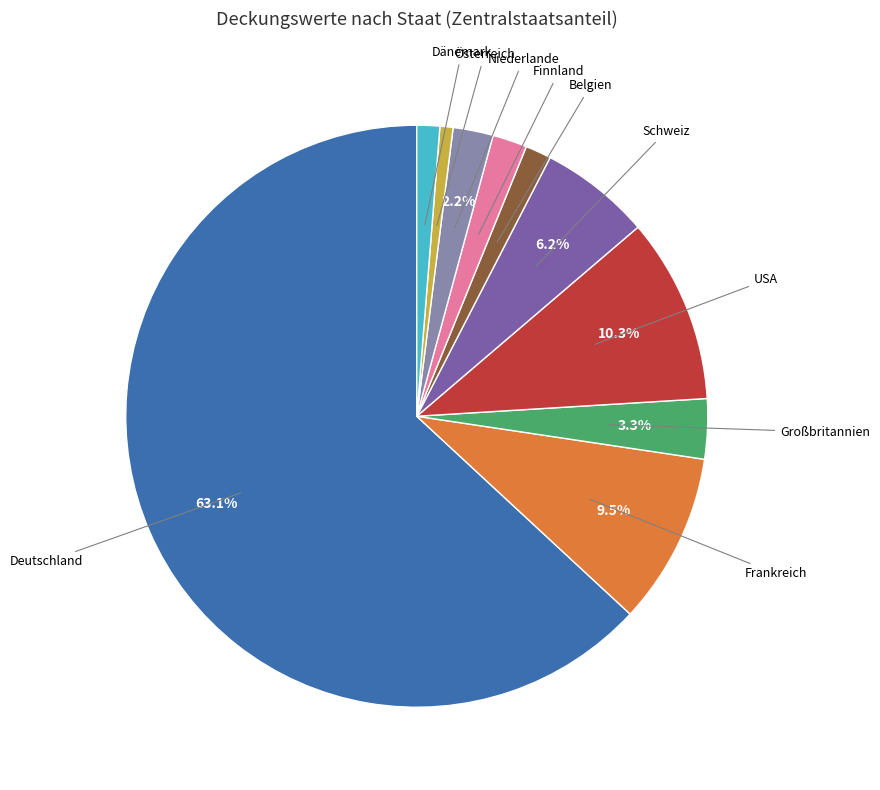

To the nearest percent, what percentage of the pie is Österreich?

1%